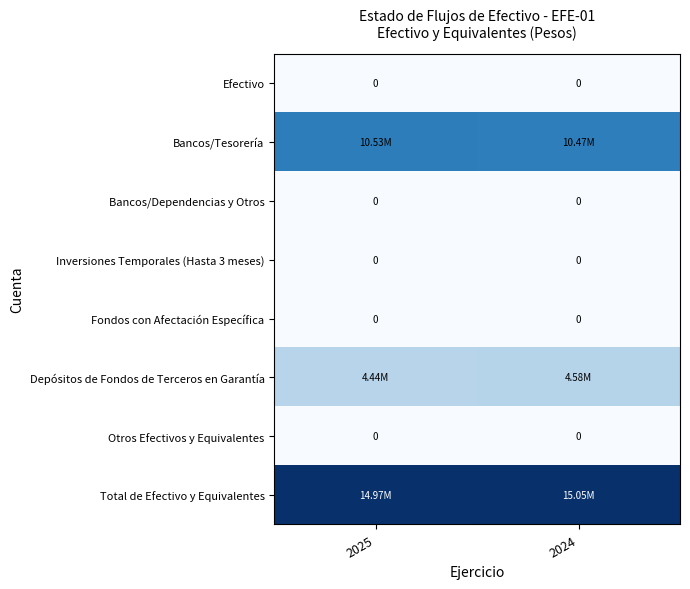

Which series has the largest total across all categories?

Total de Efectivo y Equivalentes